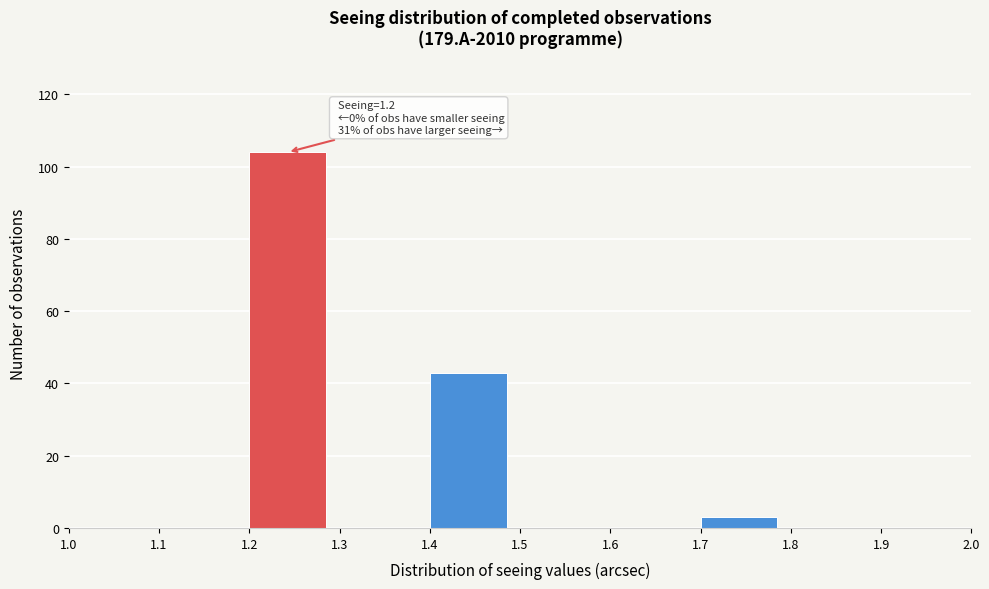

Over which range of the x-axis is the bar tallest?

1.2 to 1.3